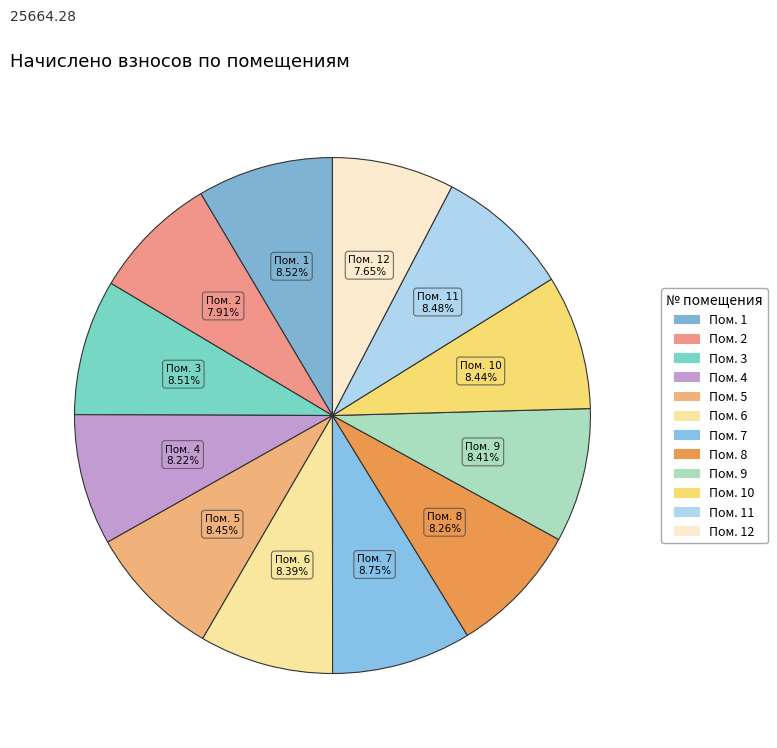

How many slices are in this pie chart?

12